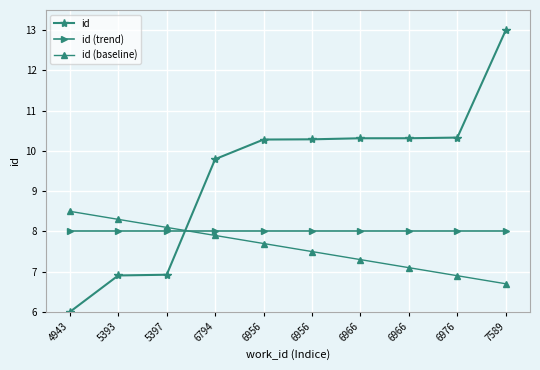

What are all the series names shown in the legend?

id, id (trend), id (baseline)